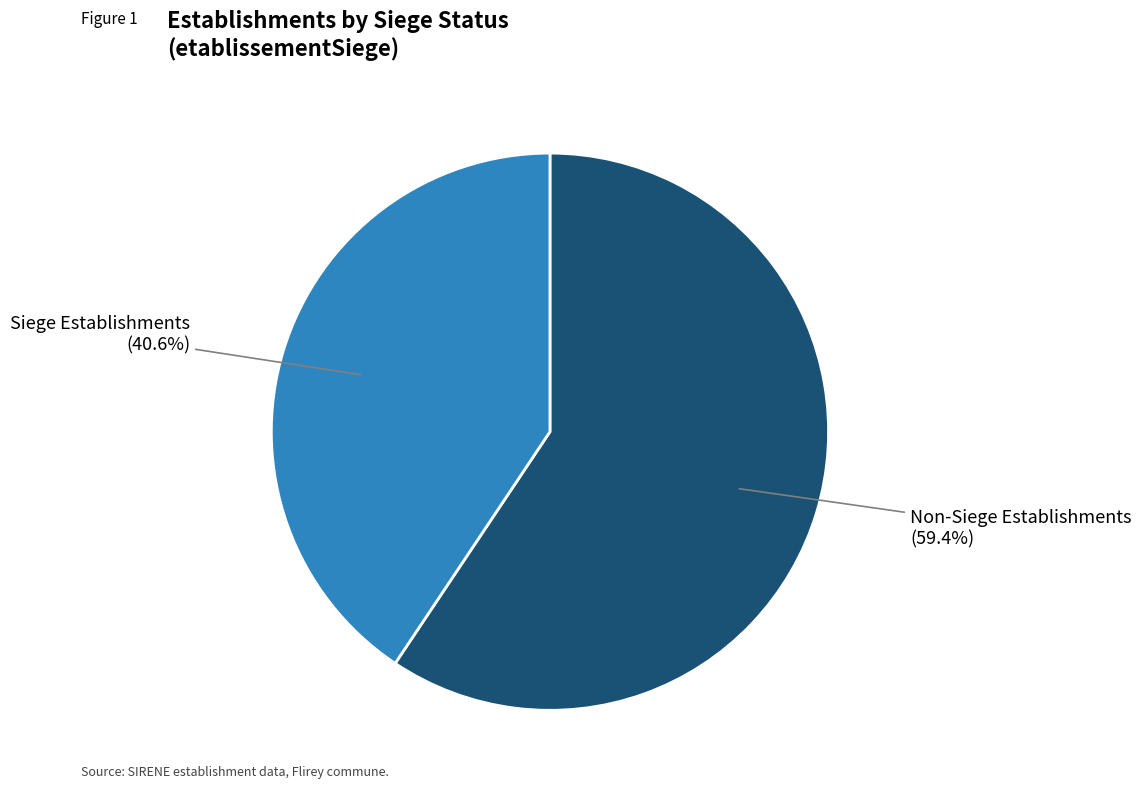

Does any single category account for the majority?

Yes